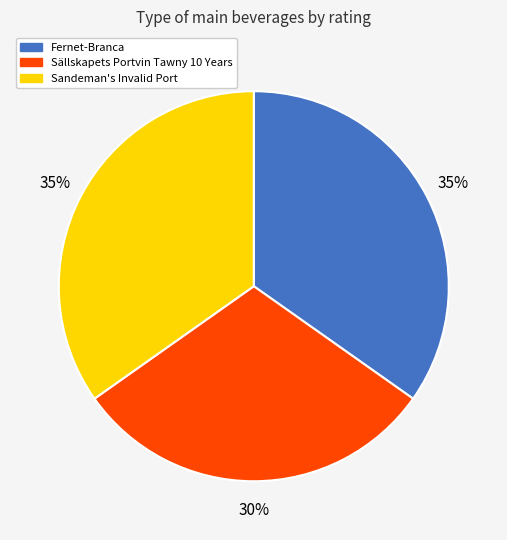

What percentage is the Fernet-Branca slice, to the nearest percent?

35%